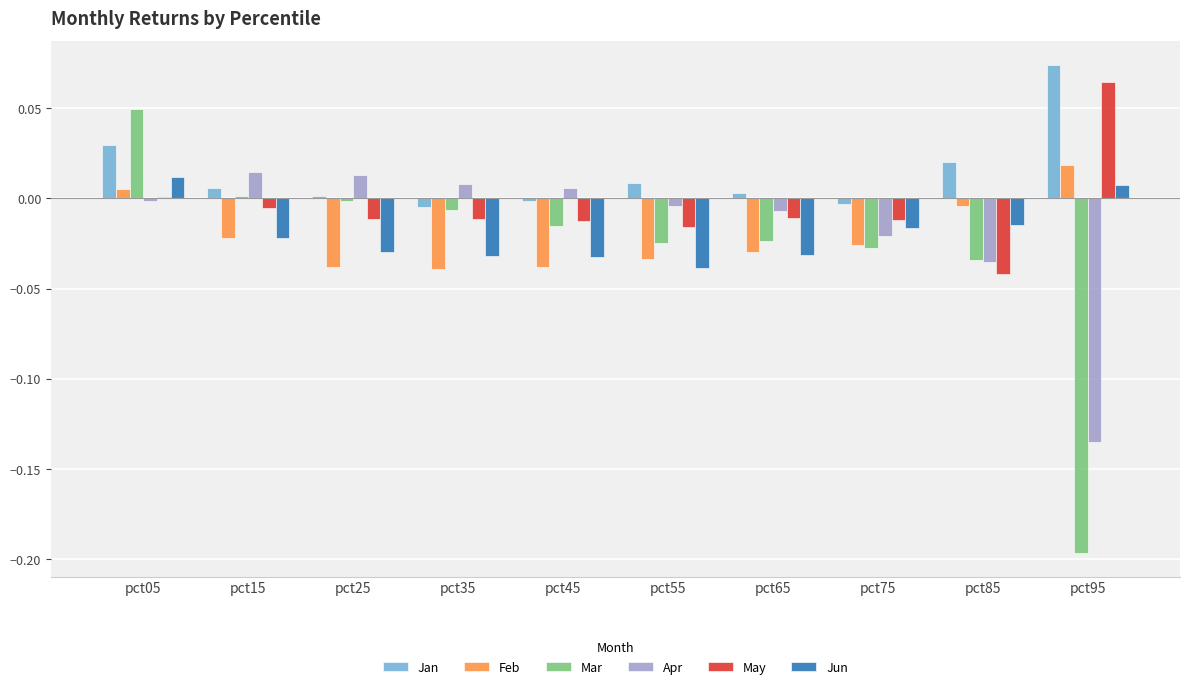

Which series has the largest total across all categories?

Jan